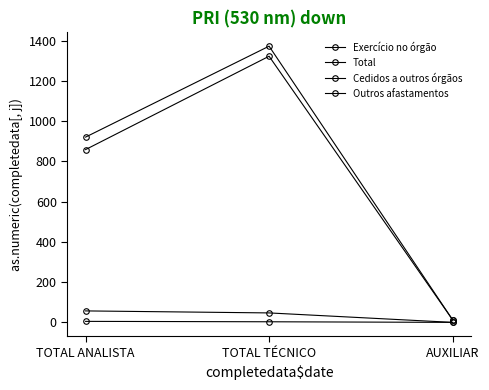

What is the label of the 3rd point from the left?

AUXILIAR